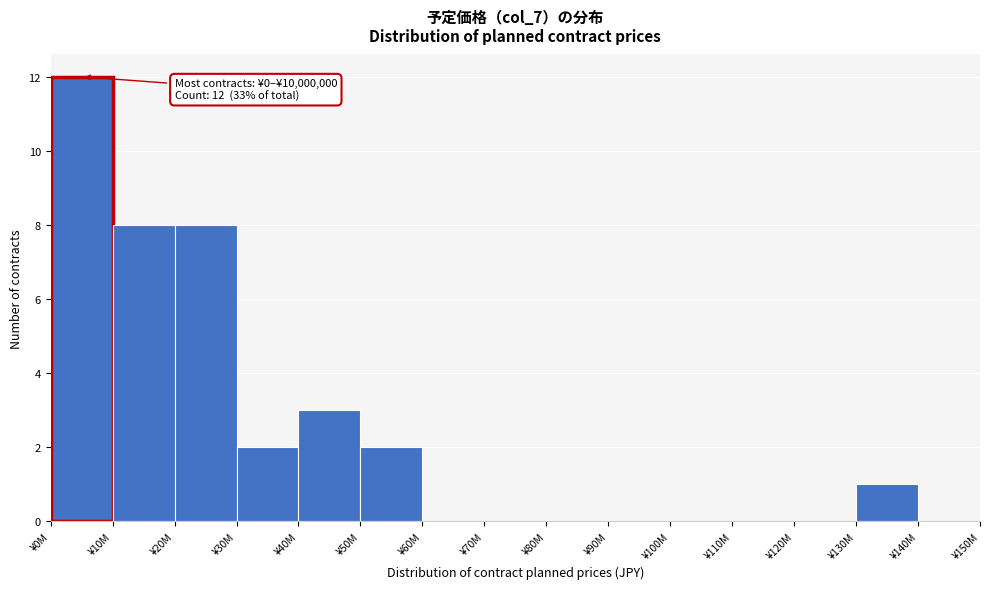

Reading left to right, what are all the values shown in this chart?

¥0M=12	¥10M=8	¥20M=8	¥30M=2	¥40M=3	¥50M=2	¥60M=0	¥70M=0	¥80M=0	¥90M=0	¥100M=0	¥110M=0	¥120M=0	¥130M=1	¥140M=0